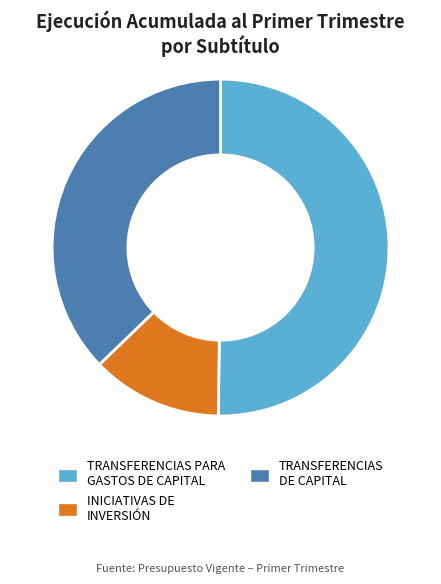

What is the largest slice in the pie chart?

TRANSFERENCIAS PARA GASTOS DE CAPITAL